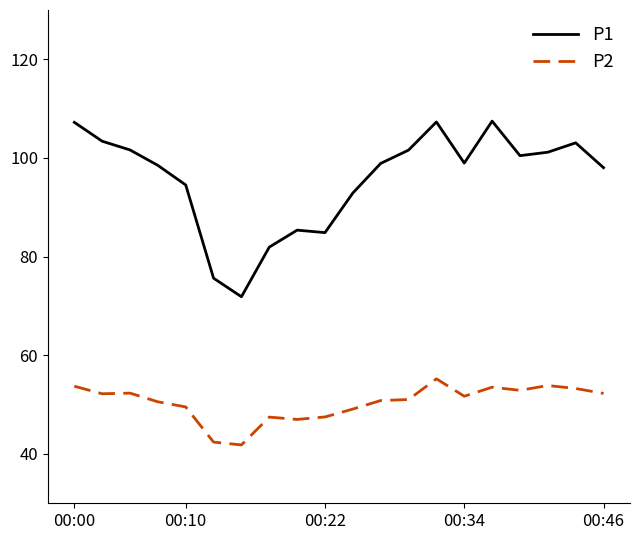

What is the highest value of the P2 series?

55.2